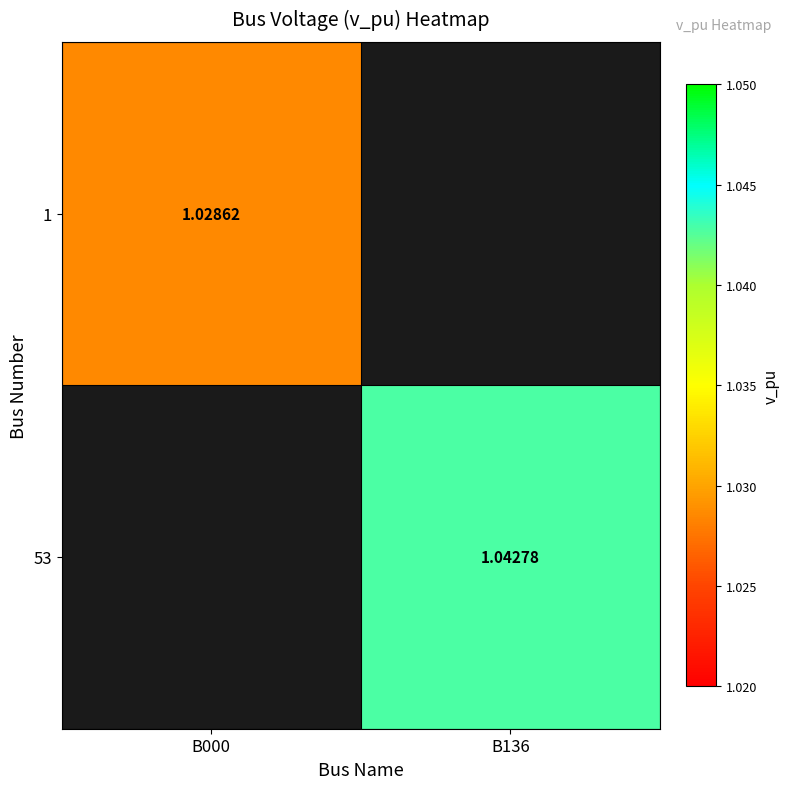

At B136, list the series in order from smallest to largest.

1, 53